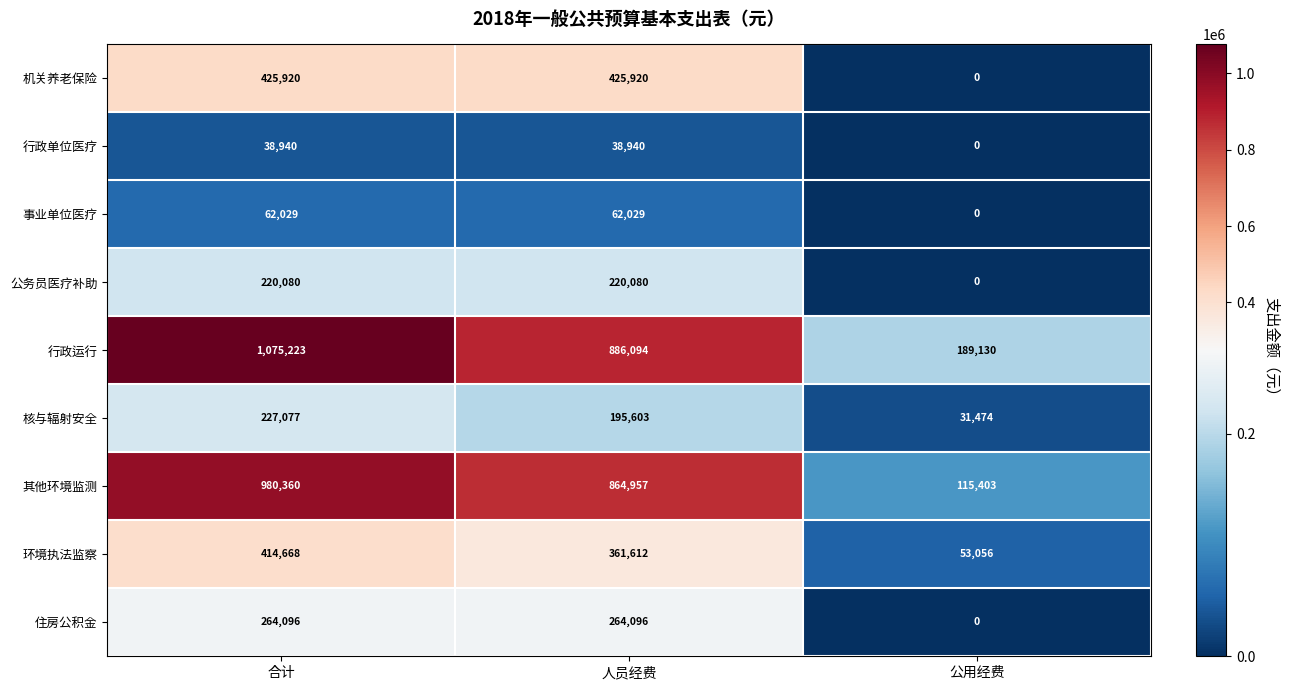

Reading left to right, list all the values displayed in this chart.

机关养老保险: 425920	425920	0
行政单位医疗: 38940	38940	0
事业单位医疗: 62029	62029	0
公务员医疗补助: 220080	220080	0
行政运行: 1075223	886094	189130
核与辐射安全: 227077	195603	31474
其他环境监测: 980360	864957	115403
环境执法监察: 414668	361612	53056
住房公积金: 264096	264096	0